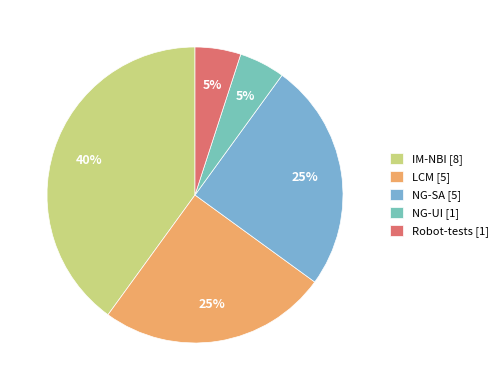

Which category has the biggest portion of the pie?

IM-NBI